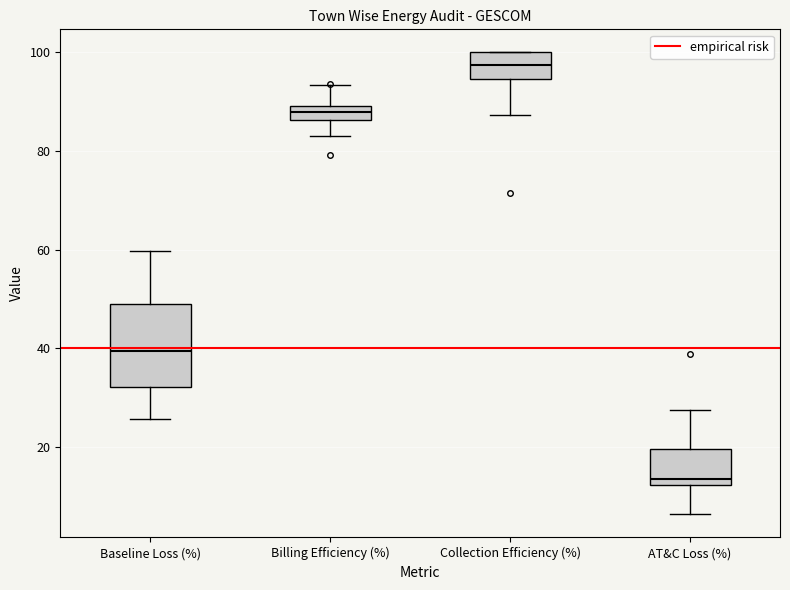

Which box's median line is the highest?

Collection Efficiency (%)